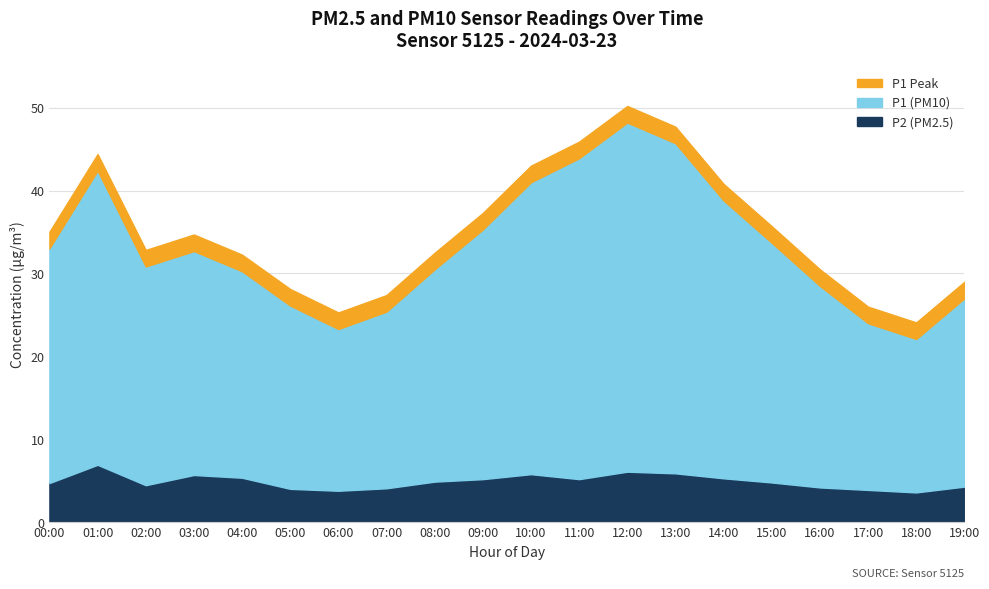

True or false: P1 has a value of 7.1 at 09:00.

False